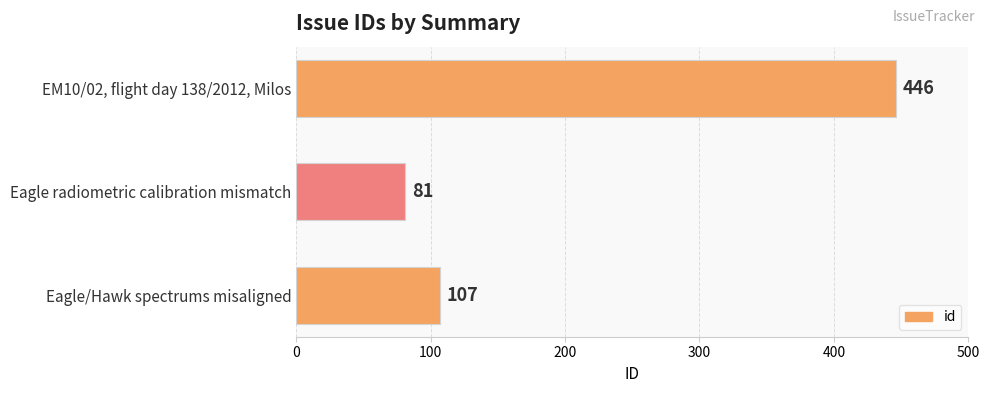

True or false: the data shows 26 at Eagle radiometric calibration mismatch.

False